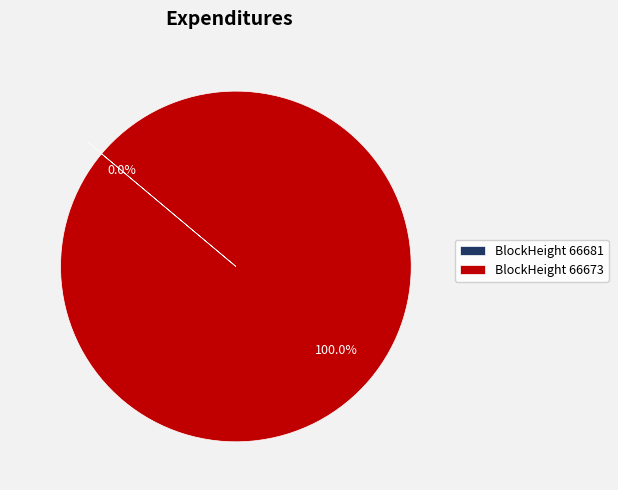

Do 66673 and 66681 together represent more than half of the pie?

Yes